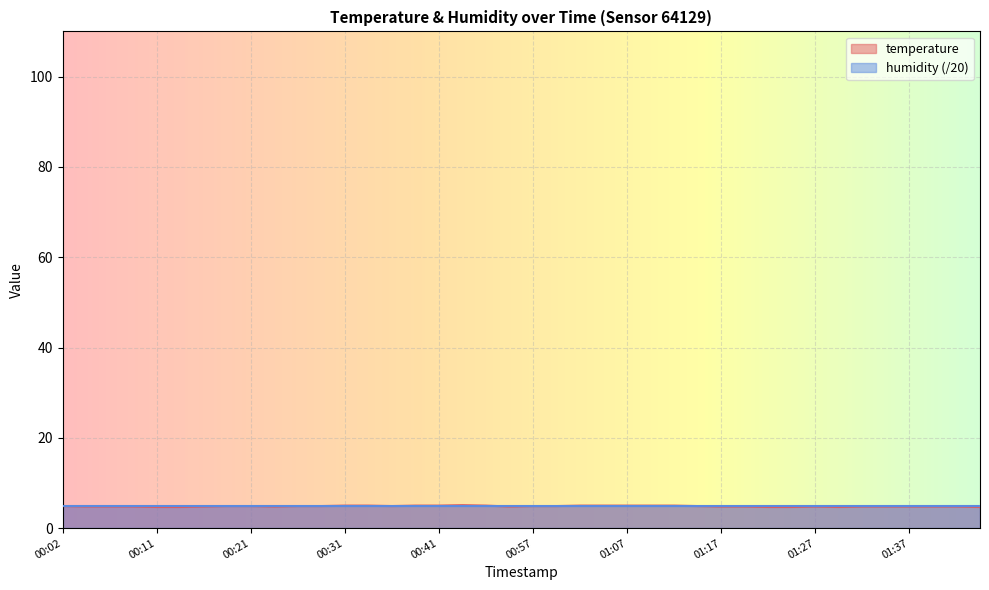

How many lines are shown in the chart?

2